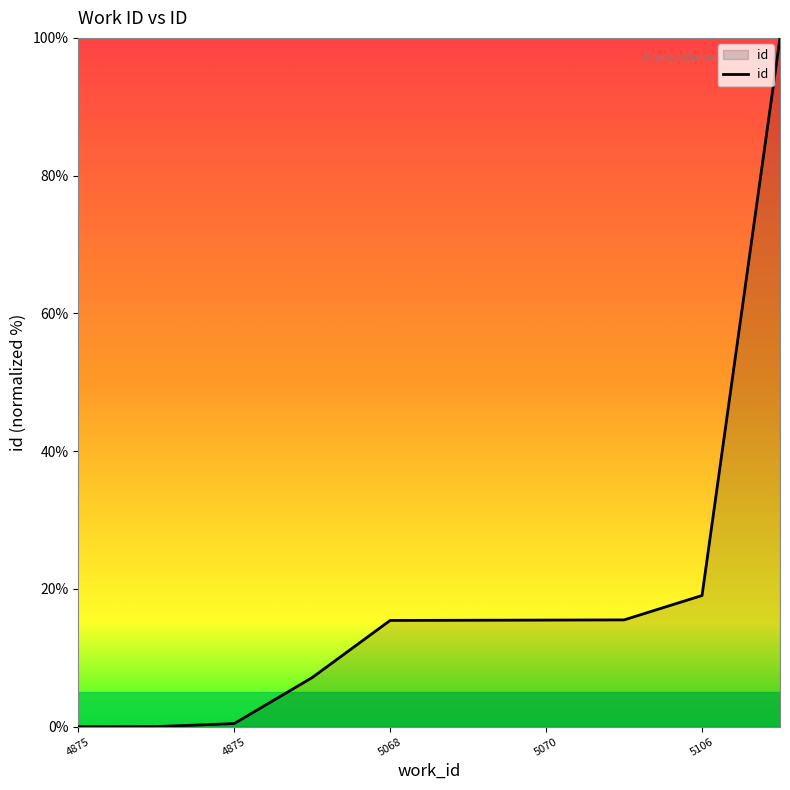

What is the difference between the maximum and minimum values?

100.0